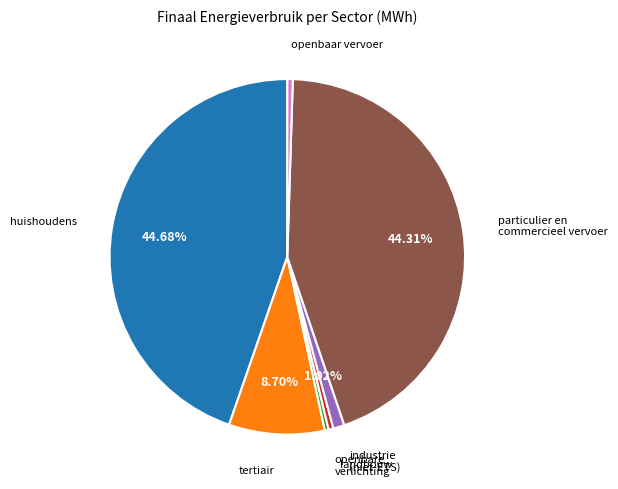

How many segments does this pie chart have?

7